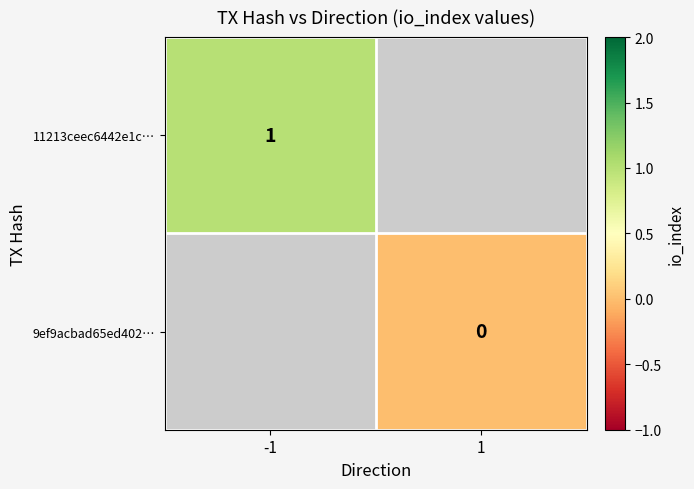

At -1, list the series in order from largest to smallest.

11213ceec6442e1c…, 9ef9acbad65ed402…